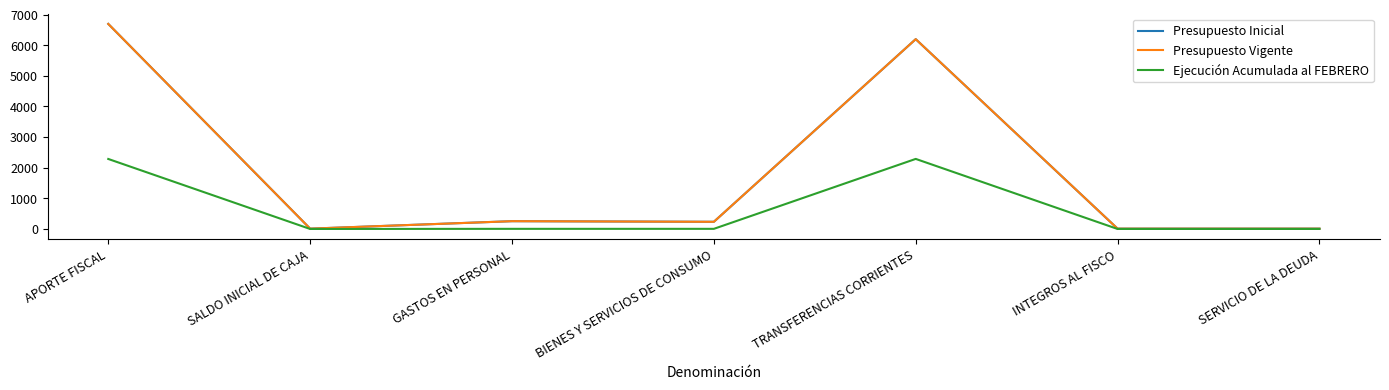

Which series has the largest total across all categories?

Presupuesto Inicial